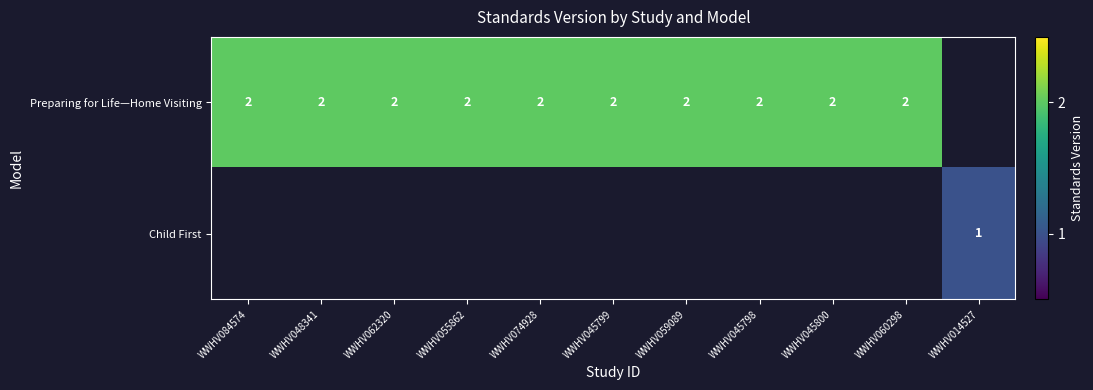

Which has a higher value, WWHV014527 or WWHV074928?

WWHV074928